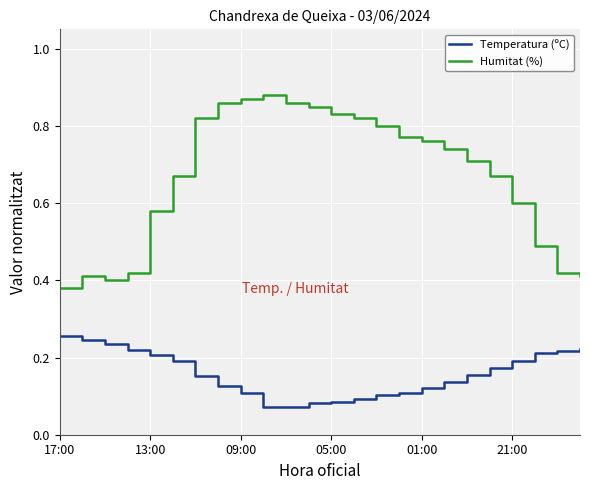

Which series has the largest total across all categories?

Humitat (%)